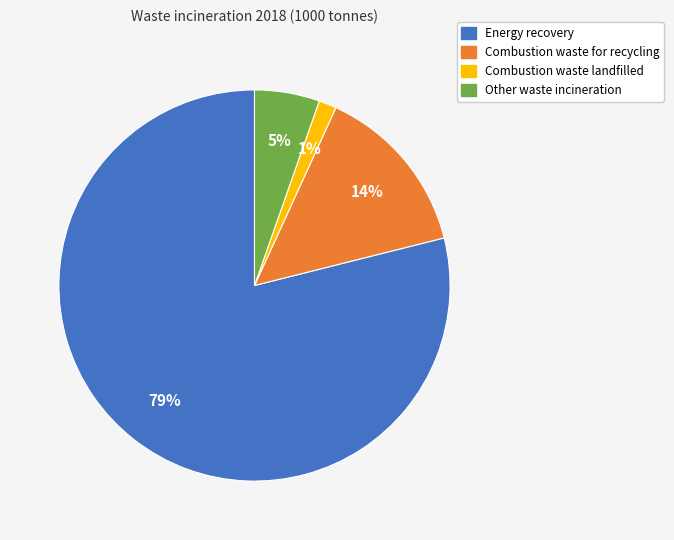

To the nearest percent, what is the average slice percentage?

25%